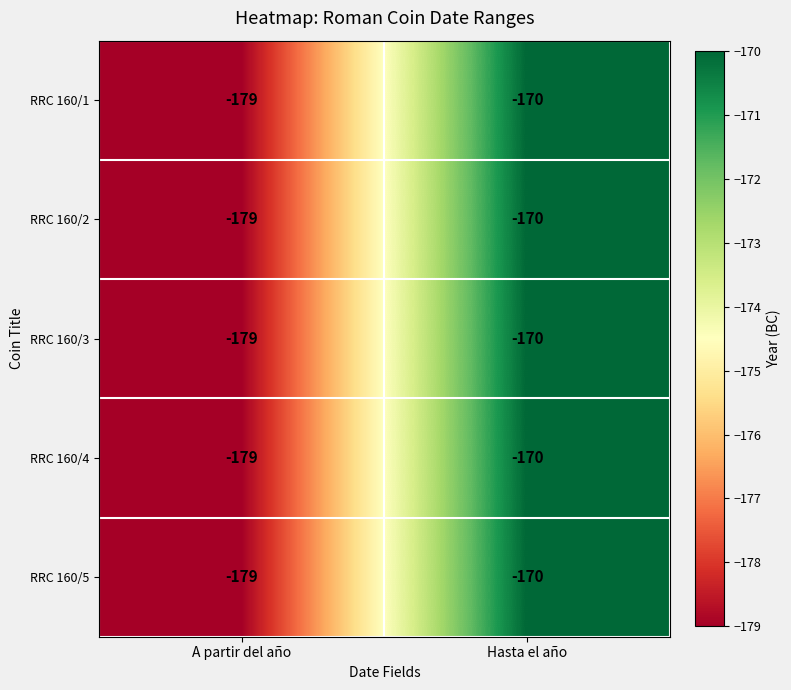

Is it true that RRC 160/3 equals -179 at A partir del año?

True